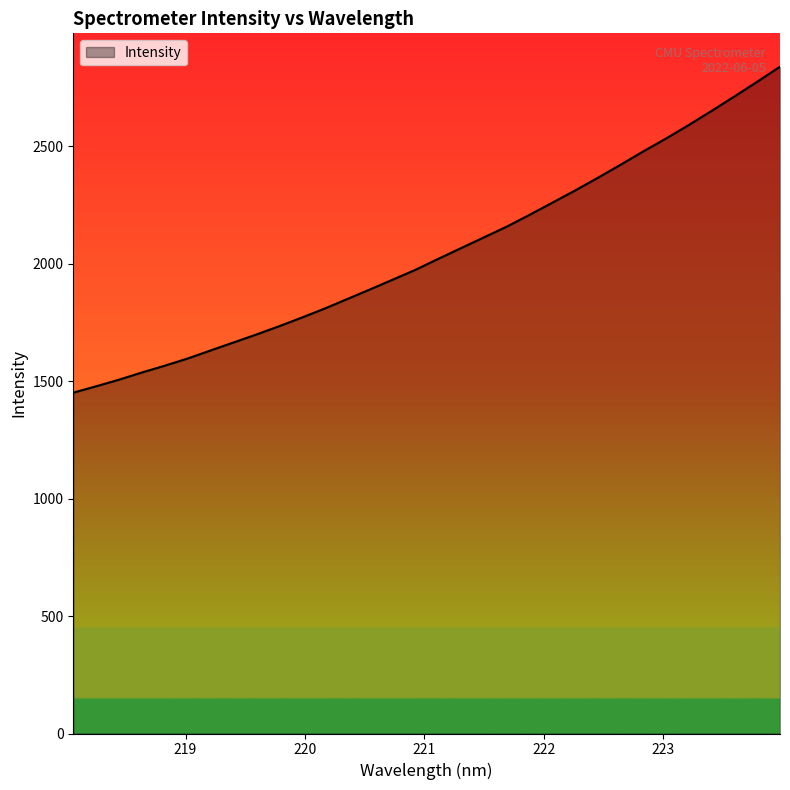

What is the greatest value displayed?

2839.2